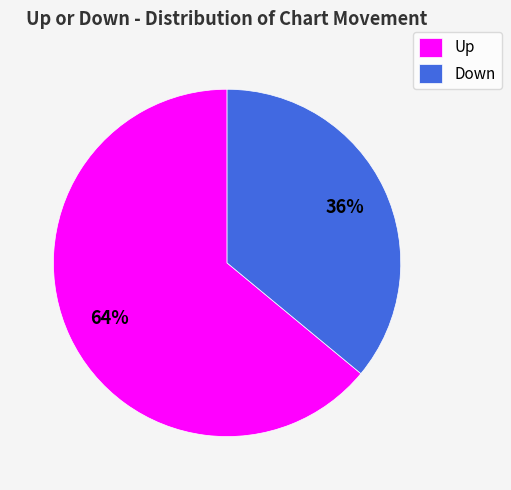

Count the number of slices in the pie.

2